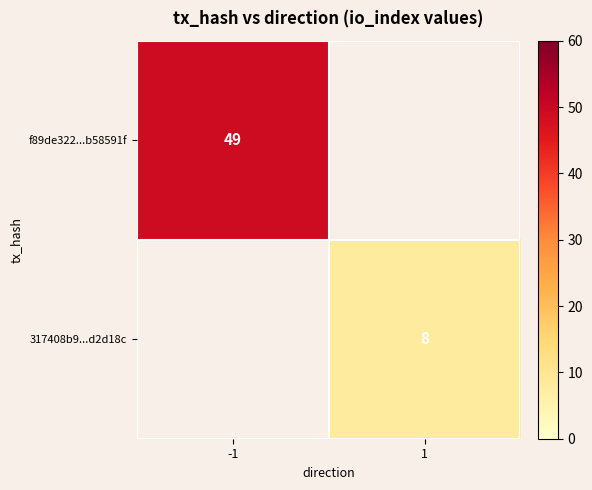

True or false: f89de322...b58591f has a value of 49 at -1.

True